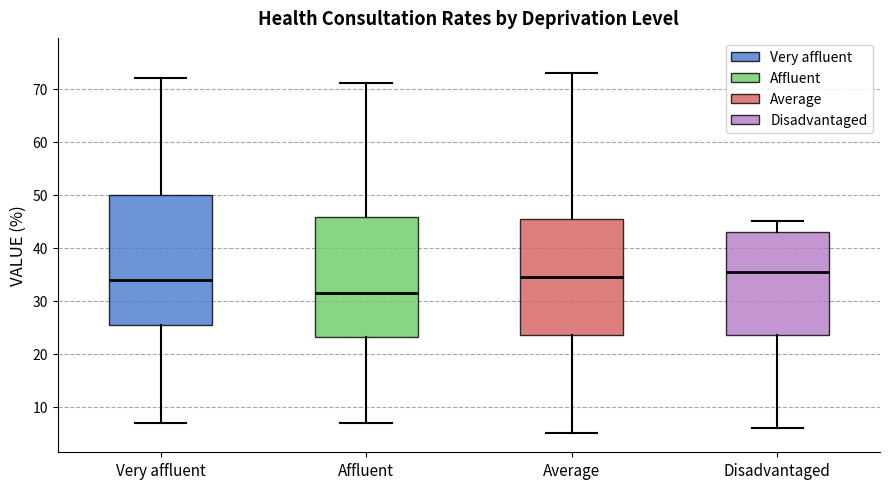

Where does the upper whisker of the box for Average end on the y-axis? The values are not printed on the chart, so give them approximately, as read against the axis.

73